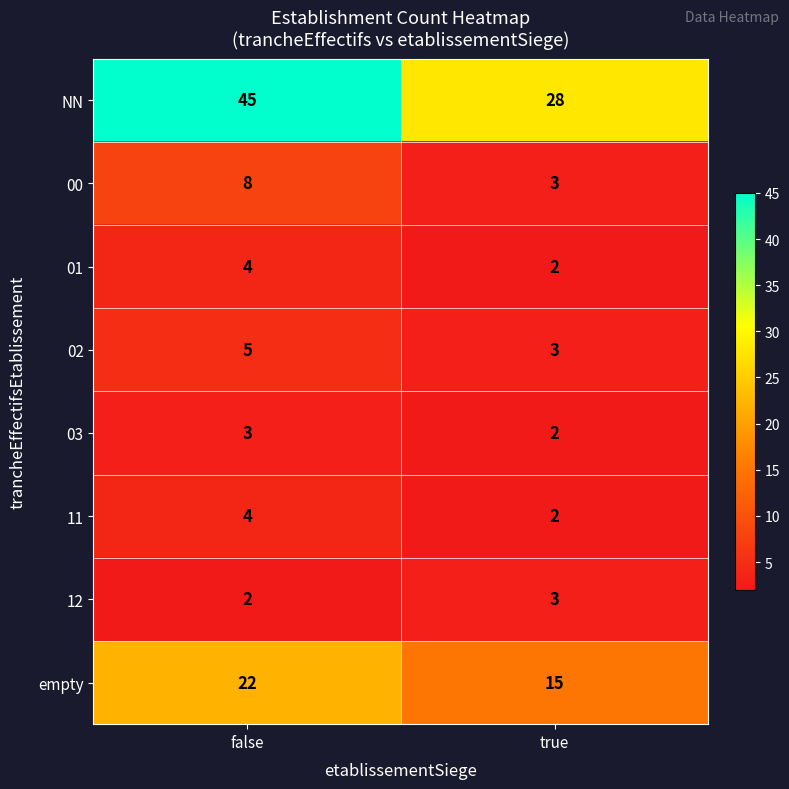

Between false and true, which series saw the biggest shift?

NN